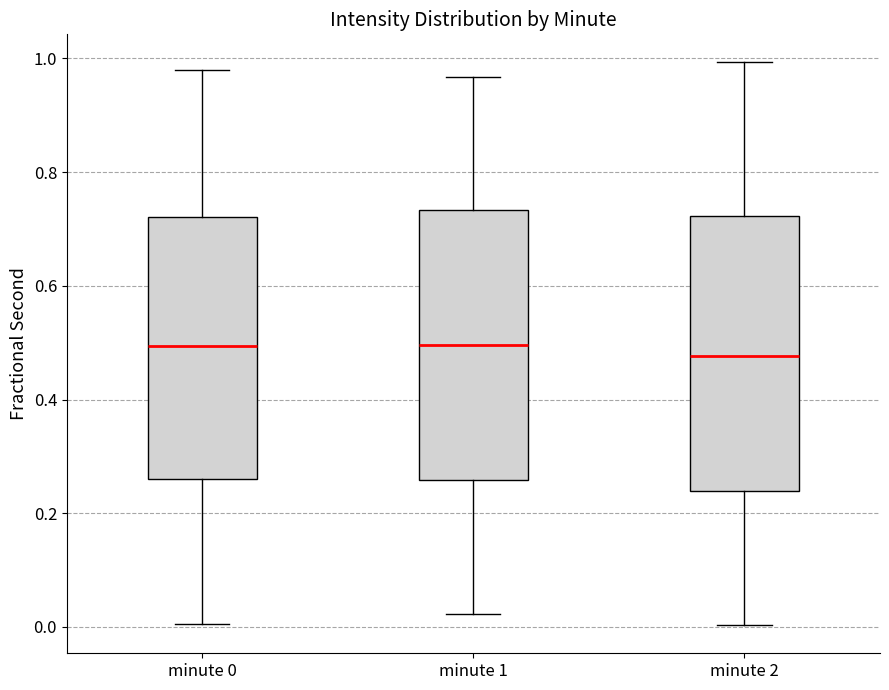

Where does the lower whisker of the box for minute 0 end on the y-axis? The values are not printed on the chart, so give them approximately, as read against the axis.

0.00